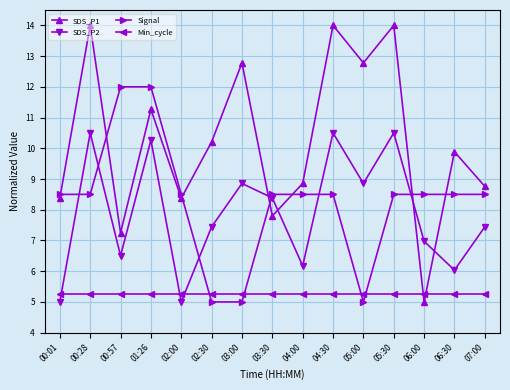

Which series has the largest range (max minus min)?

SDS_P1